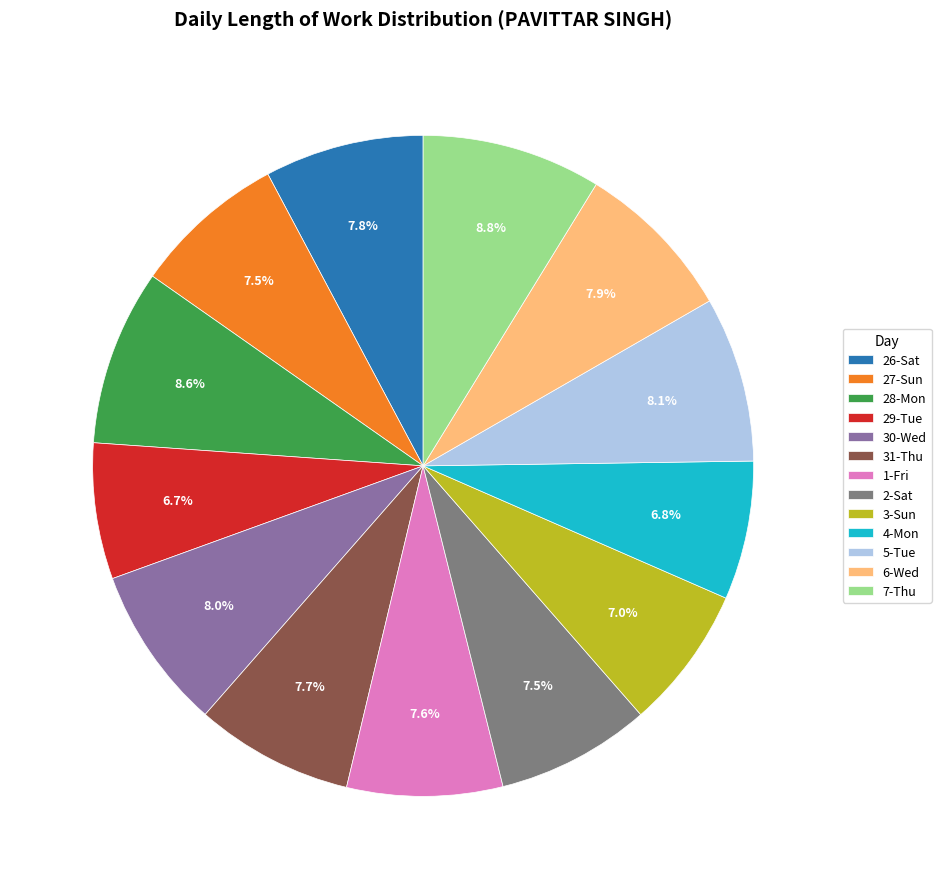

Does 29-Tue account for over 50% of the chart?

No